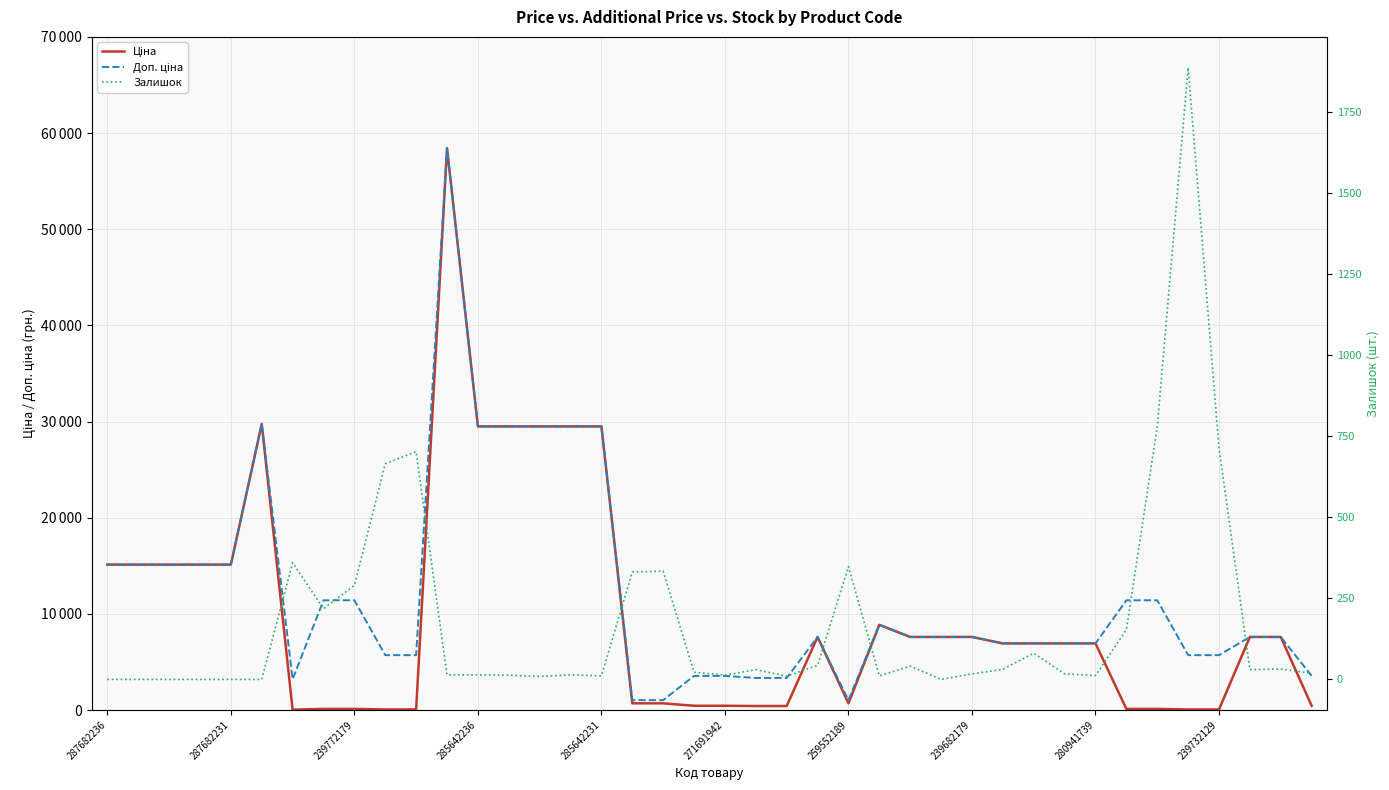

What is the lowest value of the Ціна series?

32.0